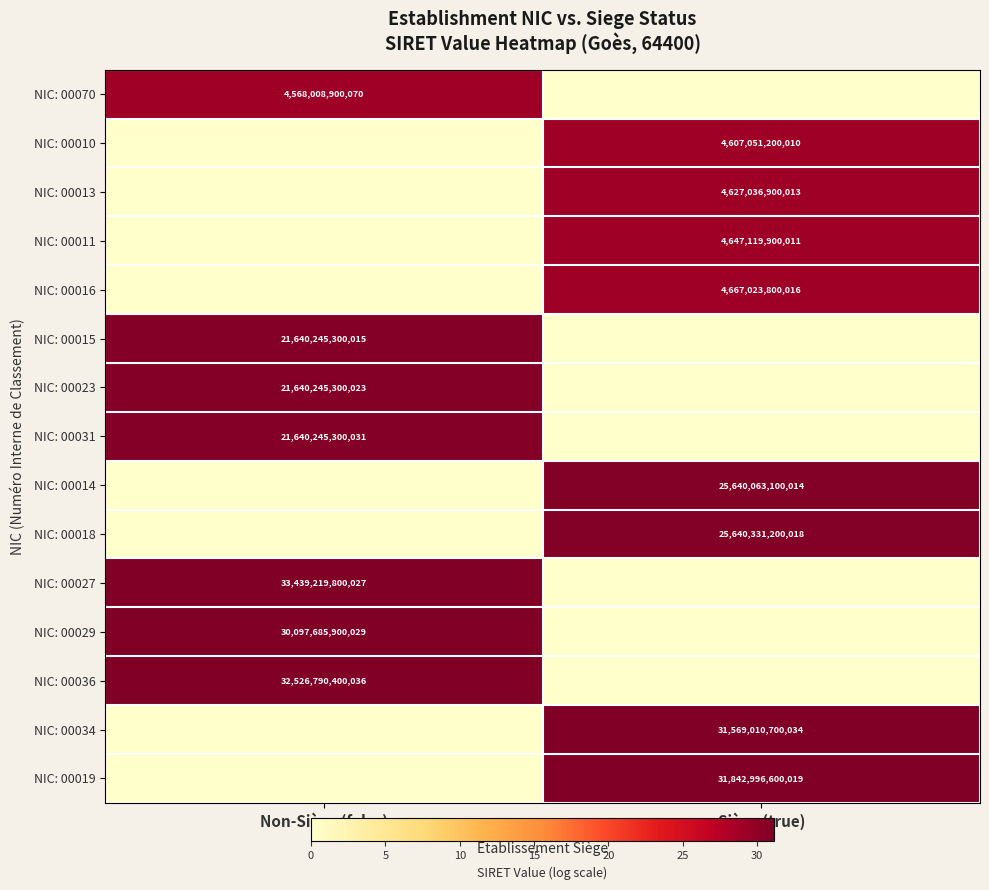

The NIC: 00014 series shows 25640063100014 at Siège (true). True or false?

True